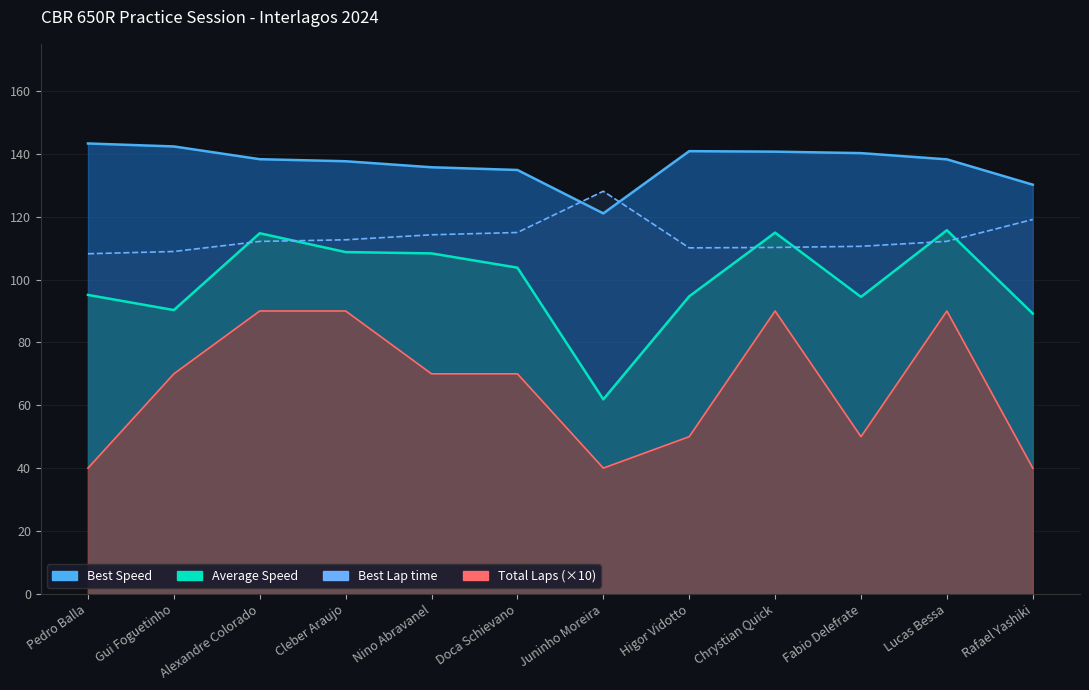

Reading right to left, list all the values displayed in this chart.

Total Laps: Rafael Yashiki=40.0	Lucas Bessa=90.0	Fabio Delefrate=50.0	Chrystian Quick=90.0	Higor Vidotto=50.0	Juninho Moreira=40.0	Doca Schievano=70.0	Nino Abravanel=70.0	Cleber Araujo=90.0	Alexandre Colorado=90.0	Gui Foguetinho=70.0	Pedro Balla=40.0
Best Lap time: Rafael Yashiki=119.1	Lucas Bessa=112.2	Fabio Delefrate=110.6	Chrystian Quick=110.2	Higor Vidotto=110.1	Juninho Moreira=128.1	Doca Schievano=115.0	Nino Abravanel=114.2	Cleber Araujo=112.7	Alexandre Colorado=112.1	Gui Foguetinho=108.9	Pedro Balla=108.2
Best Speed: Rafael Yashiki=130.2	Lucas Bessa=138.2	Fabio Delefrate=140.2	Chrystian Quick=140.7	Higor Vidotto=140.8	Juninho Moreira=121.0	Doca Schievano=134.9	Nino Abravanel=135.7	Cleber Araujo=137.6	Alexandre Colorado=138.3	Gui Foguetinho=142.3	Pedro Balla=143.3
Average Speed: Rafael Yashiki=89.2	Lucas Bessa=115.7	Fabio Delefrate=94.5	Chrystian Quick=114.9	Higor Vidotto=94.6	Juninho Moreira=61.9	Doca Schievano=103.8	Nino Abravanel=108.3	Cleber Araujo=108.7	Alexandre Colorado=114.7	Gui Foguetinho=90.3	Pedro Balla=95.1